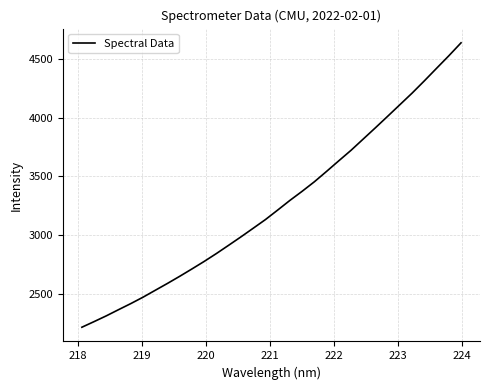

What is the greatest value displayed?

4637.6